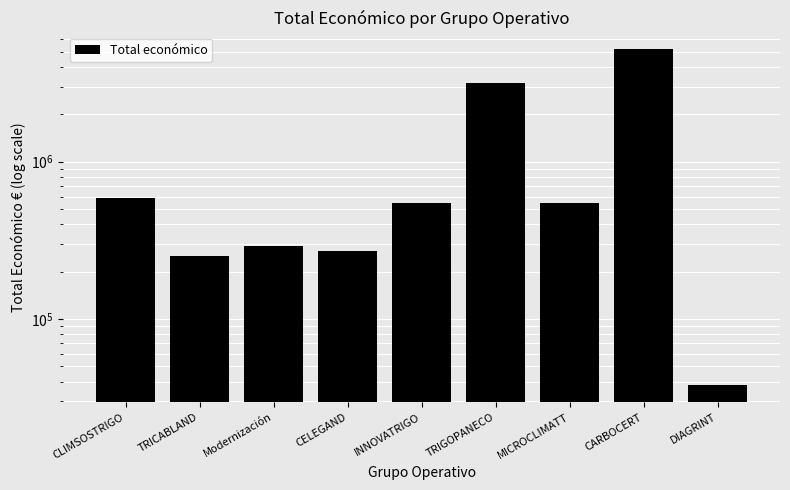

What is the maximum value shown in the chart?

5187255